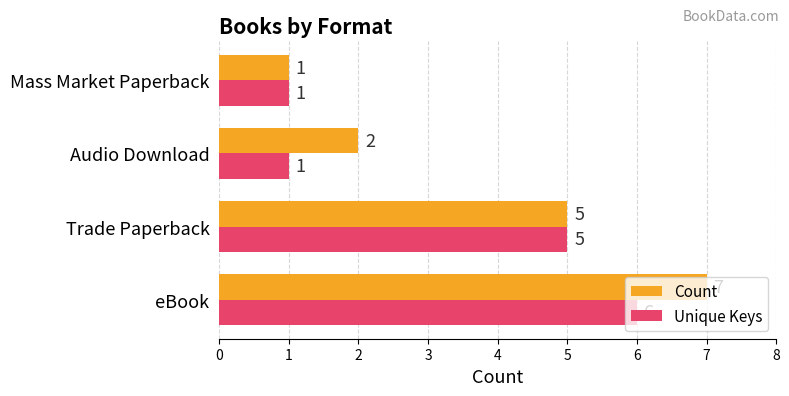

What is the total value across all series at Trade Paperback?

10